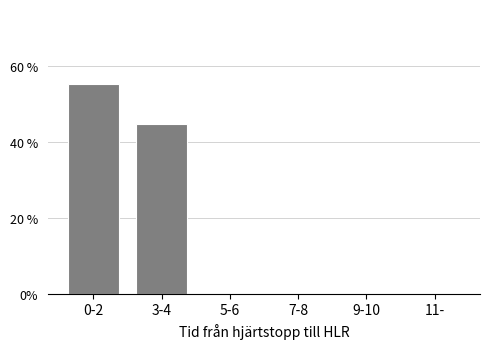

Reading left to right, transcribe all the data shown in this chart.

0-2=55.2	3-4=44.8	5-6=0.0	7-8=0.0	9-10=0.0	11-=0.0